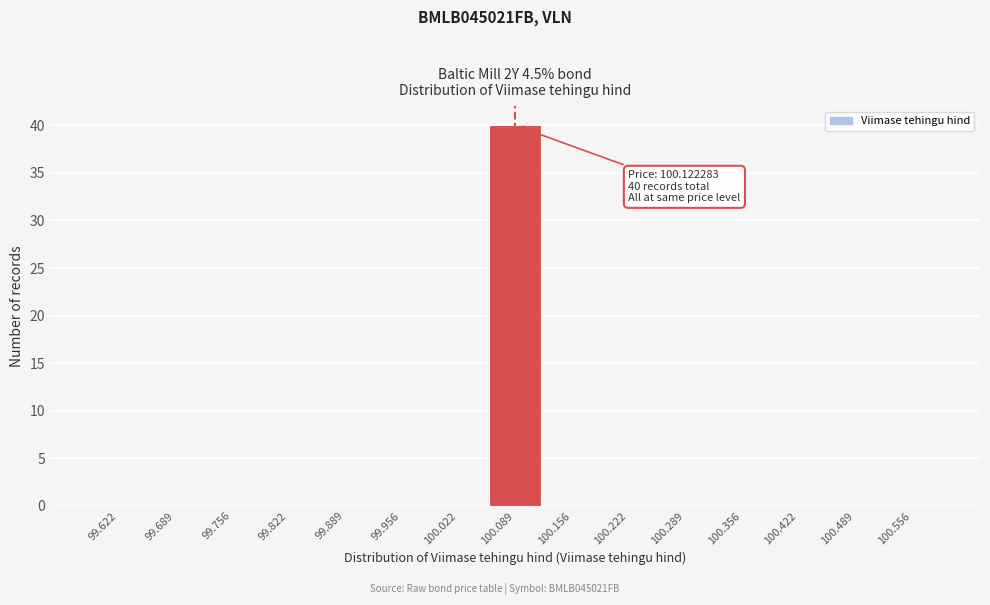

Reading left to right, transcribe all the data shown in this chart.

99.622=0	99.689=0	99.756=0	99.822=0	99.889=0	99.956=0	100.022=0	100.089=40	100.156=0	100.222=0	100.289=0	100.356=0	100.422=0	100.489=0	100.556=0